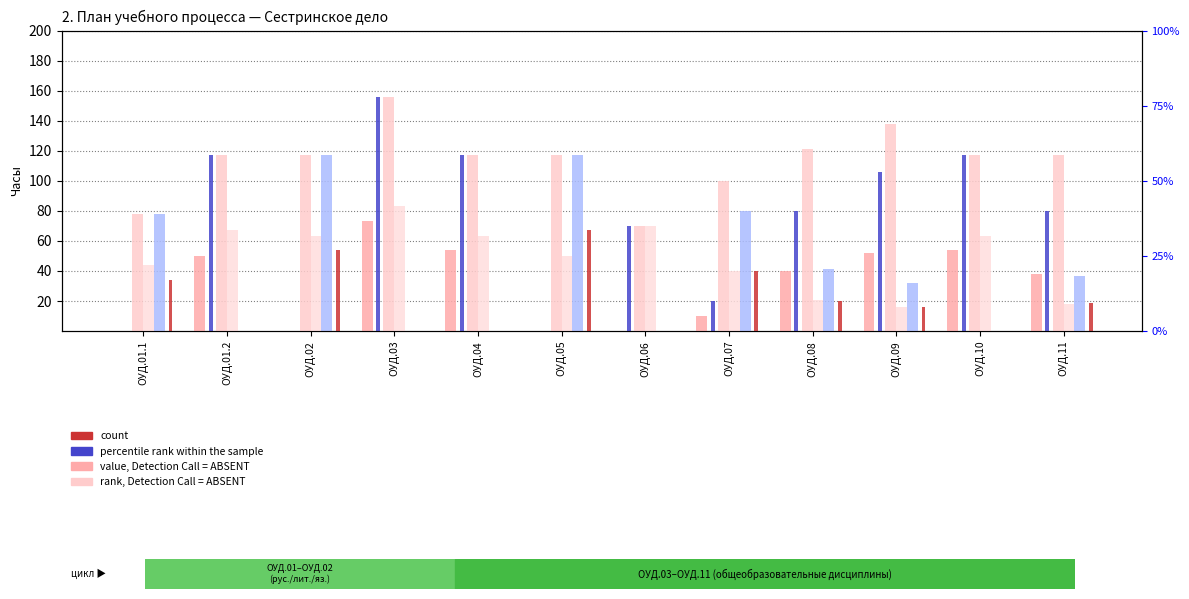

What is the label of the 11th bar from the right?

ОУД.01.2